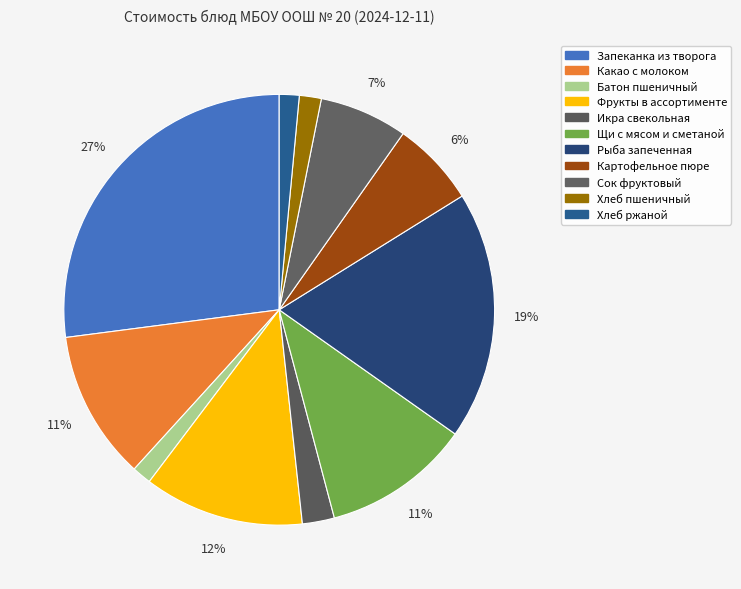

Count the number of slices in the pie.

11